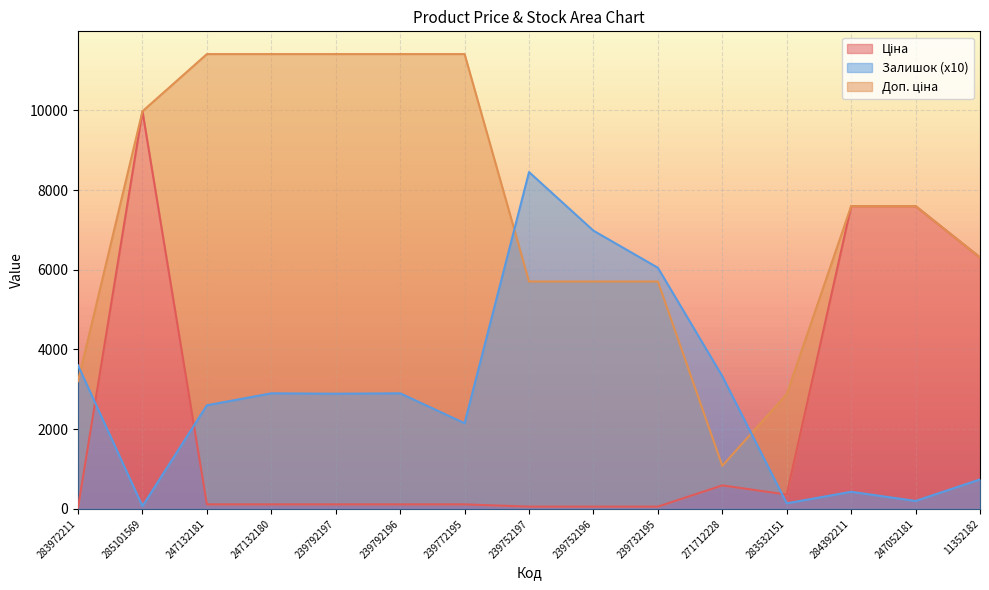

How many data points in Залишок are less than 2890?

7